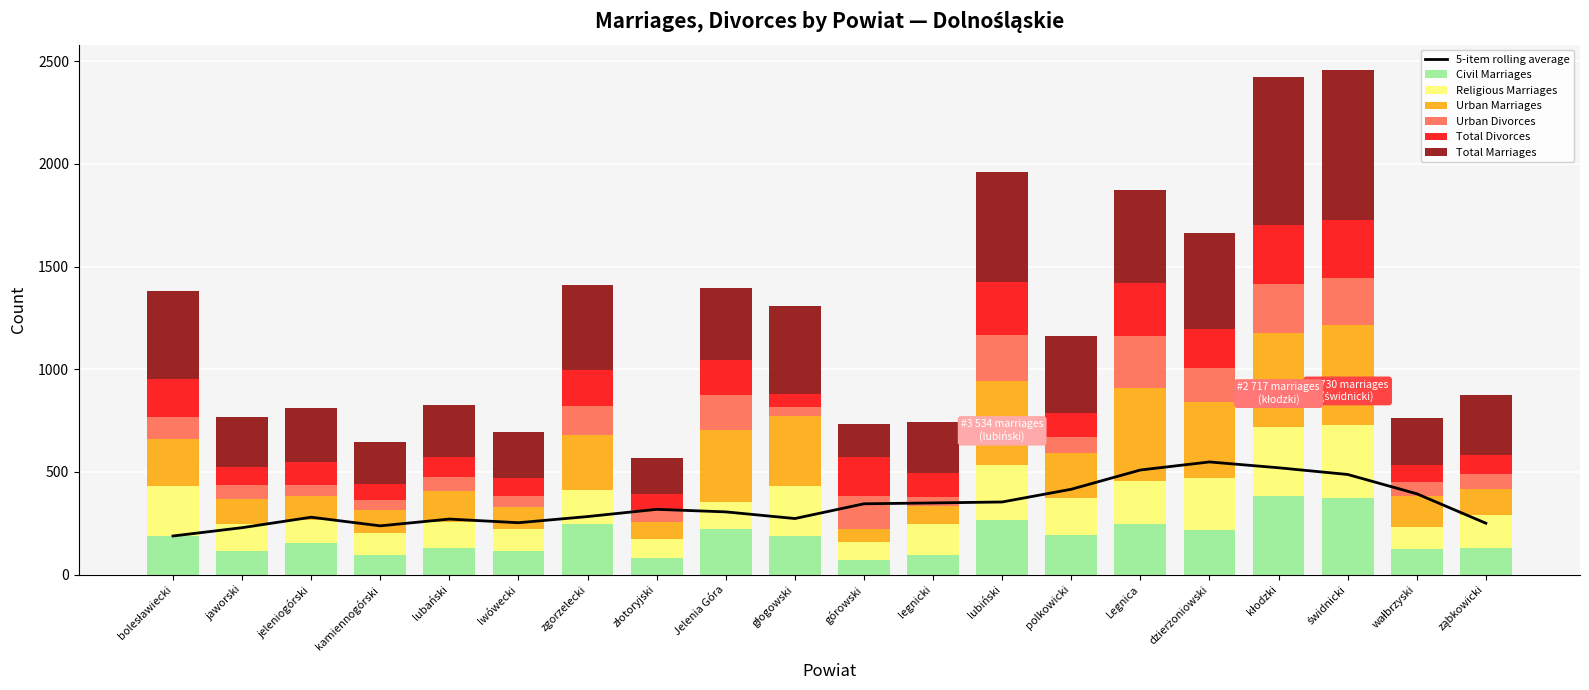

Is it true that Urban Divorces equals 66 at wałbrzyski?

True